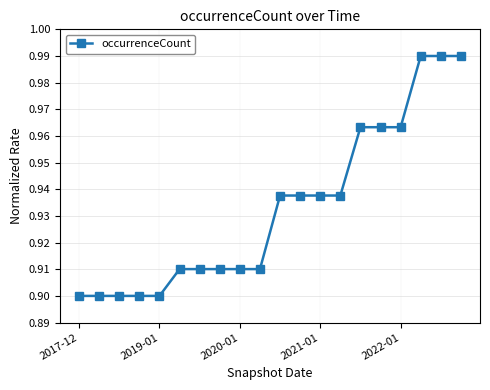

What is the difference between the second highest and second lowest values?

0.1